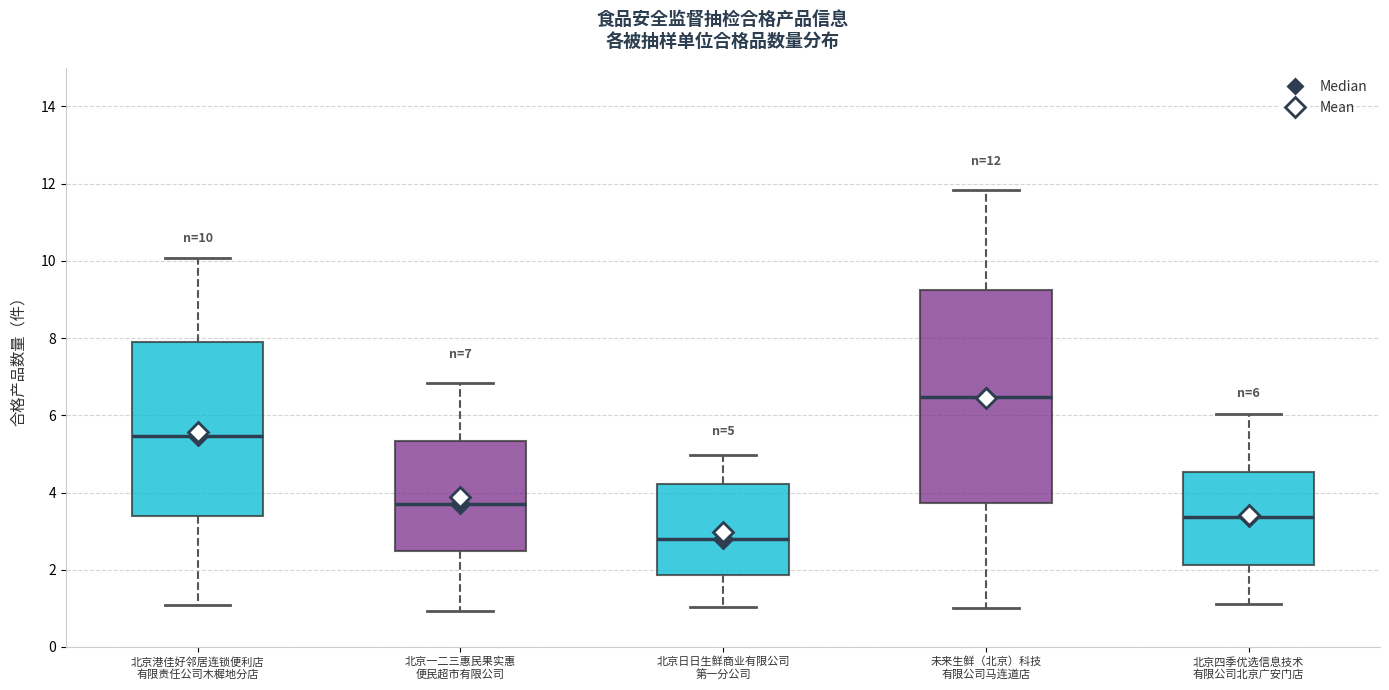

Which box is the tallest, from its lower edge to its upper edge?

未来生鲜（北京）科技 有限公司马连道店